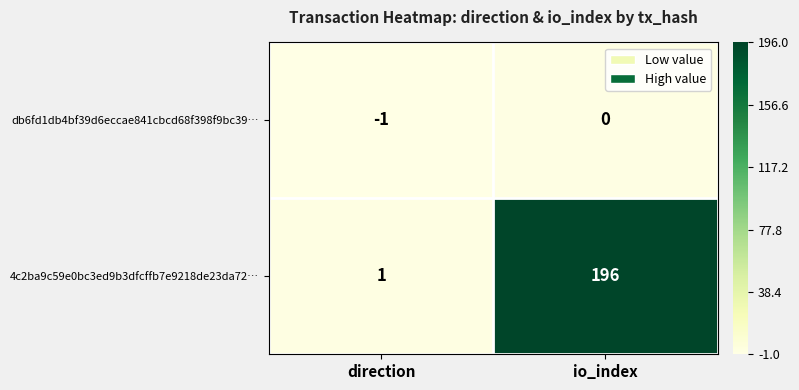

How many data points in 4c2ba9c59e0bc3ed9b3dfcffb7e9218de23da72… are less than 196?

1